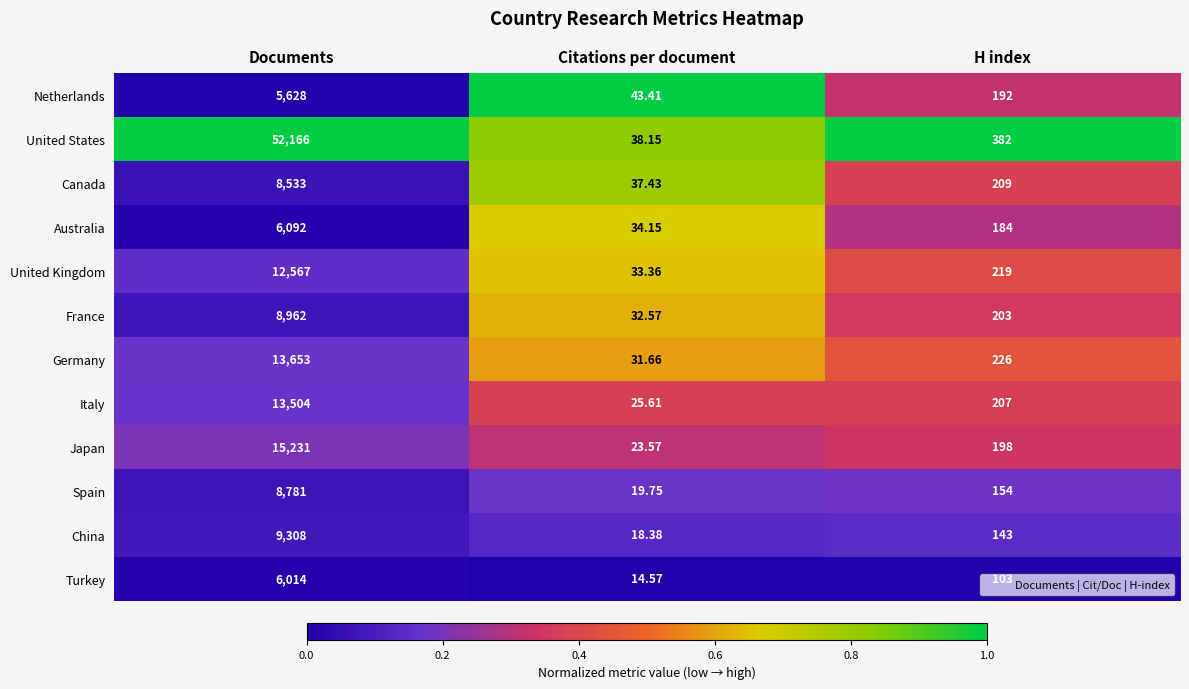

List the labels in order of Netherlands value, largest first.

Documents, H index, Citations per document